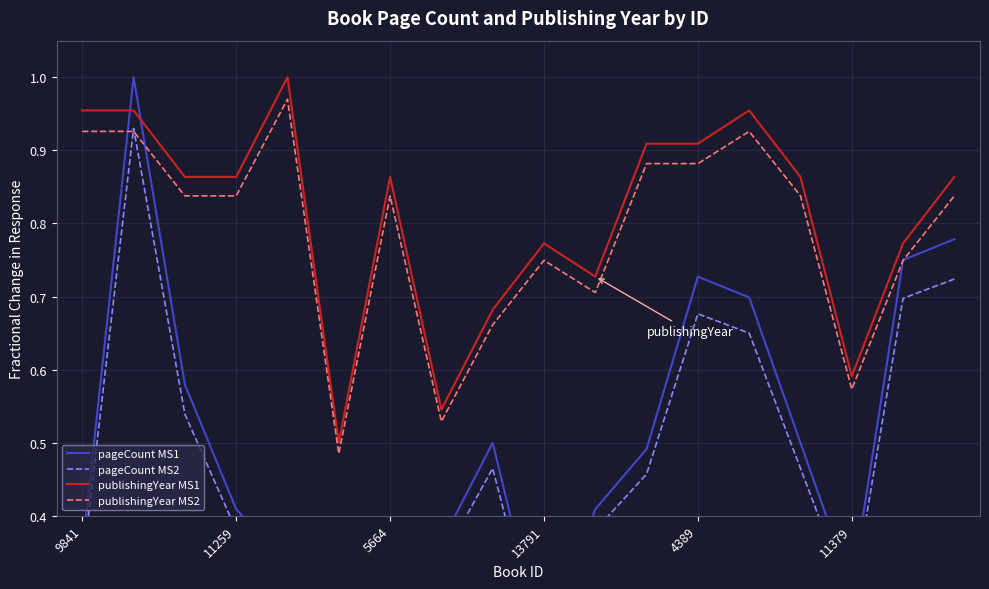

Which series changed the most between 9841 and 14?

pageCount MS1